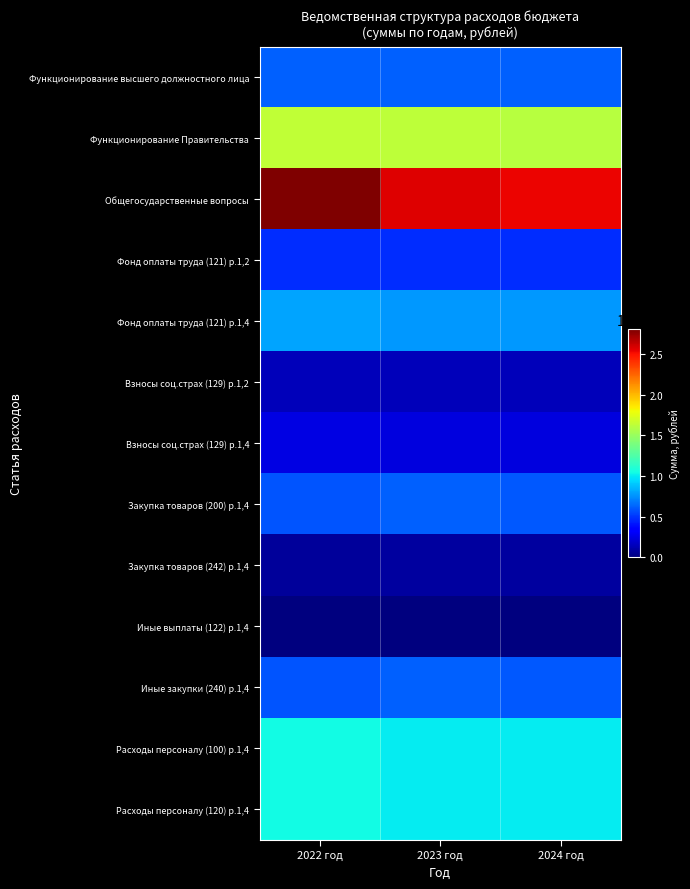

Reading right to left, transcribe all the data shown in this chart.

Функционирование высшего должностного лица: 2024 год=622455.2	2023 год=622455.2	2022 год=622455.2
Функционирование Правительства: 2024 год=1601954.9	2023 год=1627722.1	2022 год=1638221.9
Общегосударственные вопросы: 2024 год=2540204.4	2023 год=2565971.5	2022 год=2805668.6
Фонд оплаты труда (121) р.1,2: 2024 год=478076.2	2023 год=478076.2	2022 год=478076.2
Фонд оплаты труда (121) р.1,4: 2024 год=768776.7	2023 год=768776.7	2022 год=804281.9
Взносы соц.страх (129) р.1,2: 2024 год=144379.0	2023 год=144379.0	2022 год=144379.0
Взносы соц.страх (129) р.1,4: 2024 год=232170.5	2023 год=232170.5	2022 год=242893.1
Закупка товаров (200) р.1,4: 2024 год=597235.7	2023 год=623002.9	2022 год=586833.8
Закупка товаров (242) р.1,4: 2024 год=81612.9	2023 год=81612.9	2022 год=75612.9
Иные выплаты (122) р.1,4: 2024 год=0.0	2023 год=0.0	2022 год=1730.0
Иные закупки (240) р.1,4: 2024 год=597235.7	2023 год=623002.9	2022 год=586833.8
Расходы персоналу (100) р.1,4: 2024 год=1000947.2	2023 год=1000947.2	2022 год=1048905.1
Расходы персоналу (120) р.1,4: 2024 год=1000947.2	2023 год=1000947.2	2022 год=1048905.1